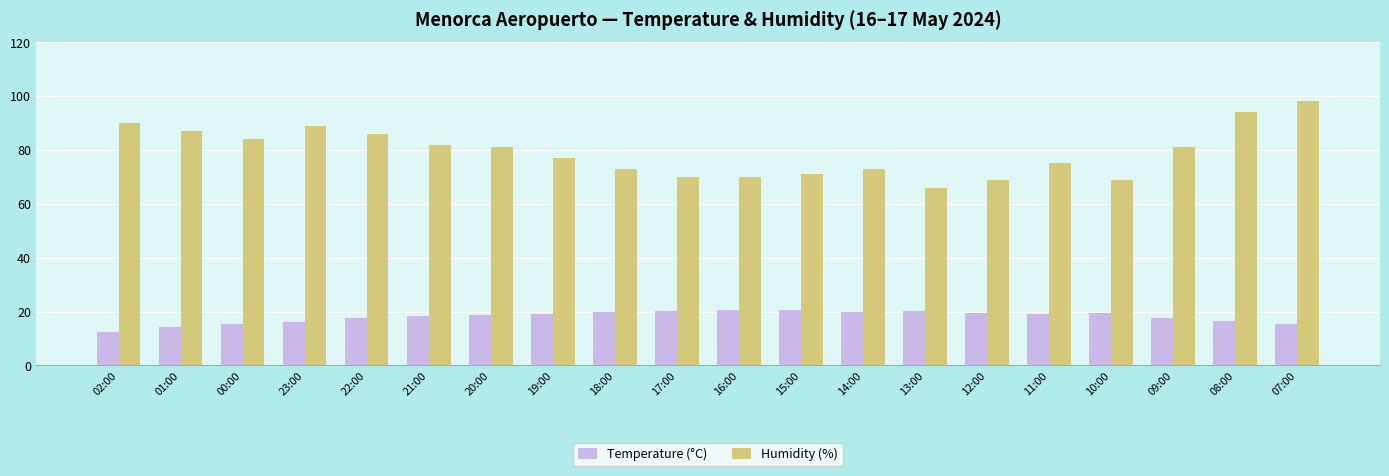

What position from the right is 01:00?

19